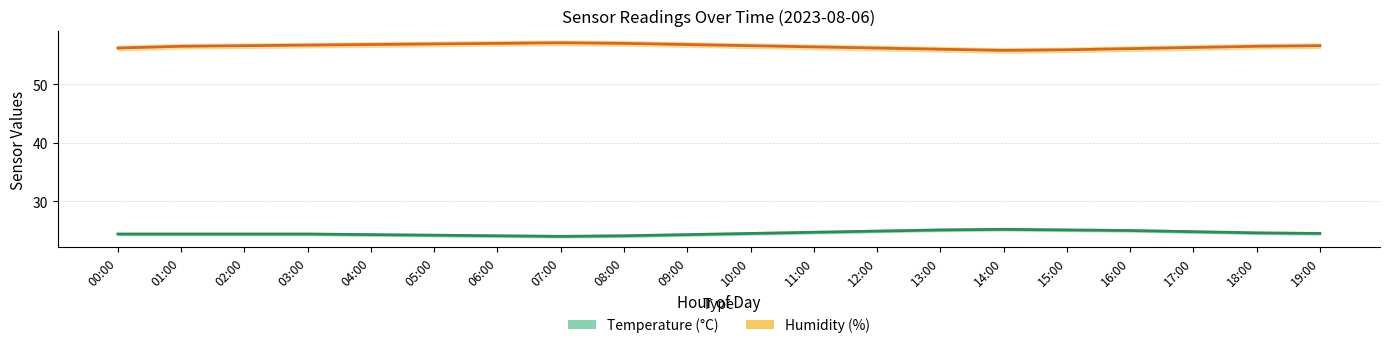

What is the average value of the temperature series?

24.6